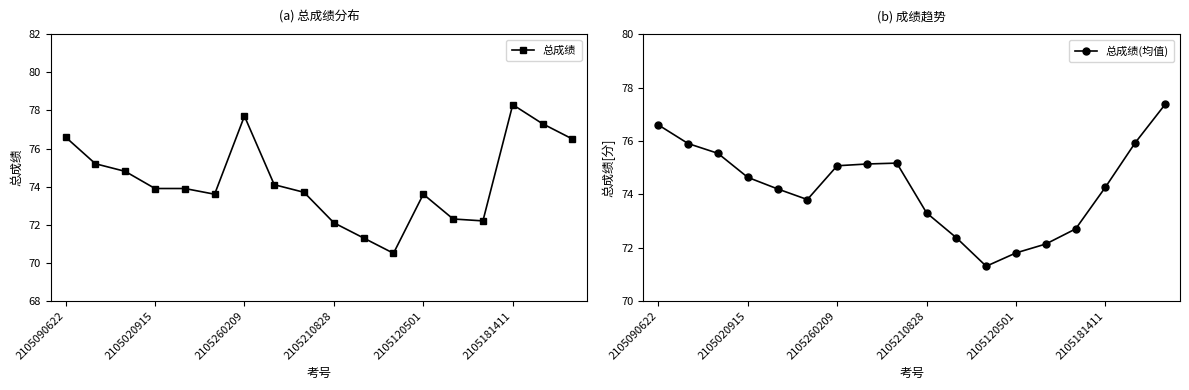

At how many categories does at least one series exceed 75?

9